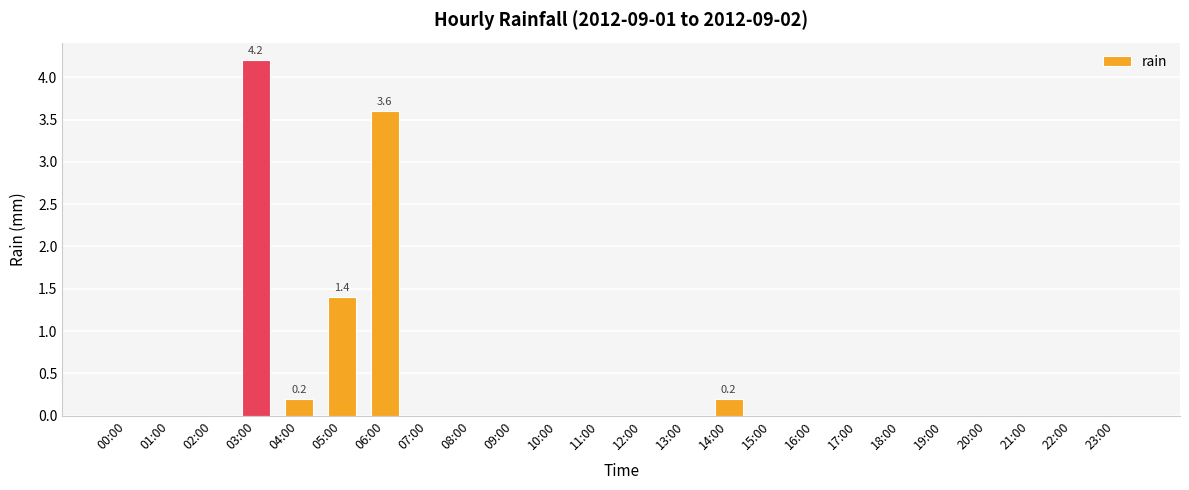

Reading left to right, list all the values displayed in this chart.

00:00=0.0	01:00=0.0	02:00=0.0	03:00=4.2	04:00=0.2	05:00=1.4	06:00=3.6	07:00=0.0	08:00=0.0	09:00=0.0	10:00=0.0	11:00=0.0	12:00=0.0	13:00=0.0	14:00=0.2	15:00=0.0	16:00=0.0	17:00=0.0	18:00=0.0	19:00=0.0	20:00=0.0	21:00=0.0	22:00=0.0	23:00=0.0